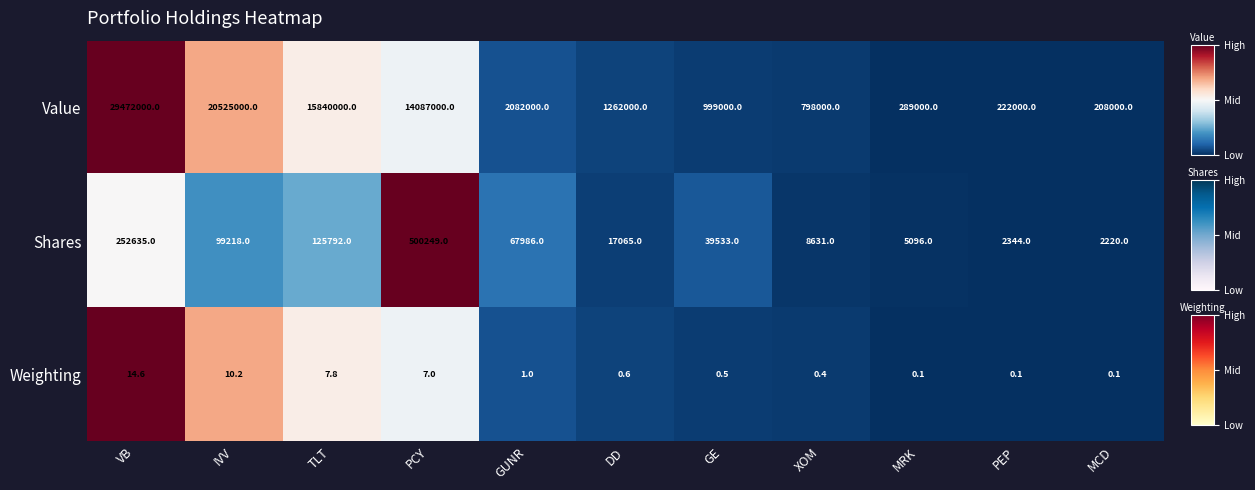

Which series changed the most between XOM and MCD?

Value